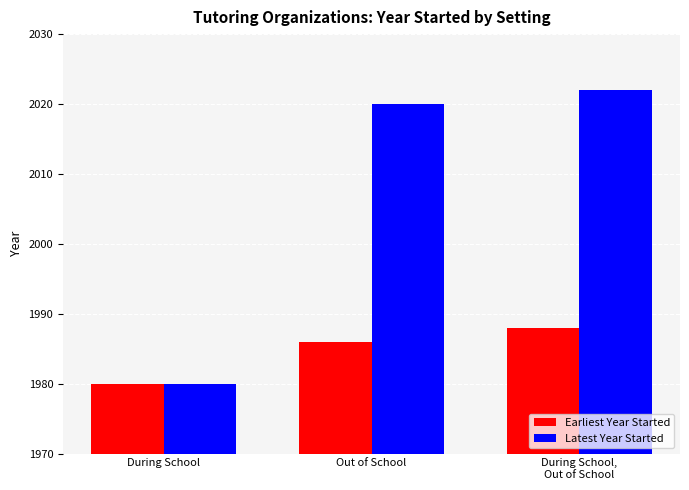

Which series has the widest spread of values?

Latest Year Started